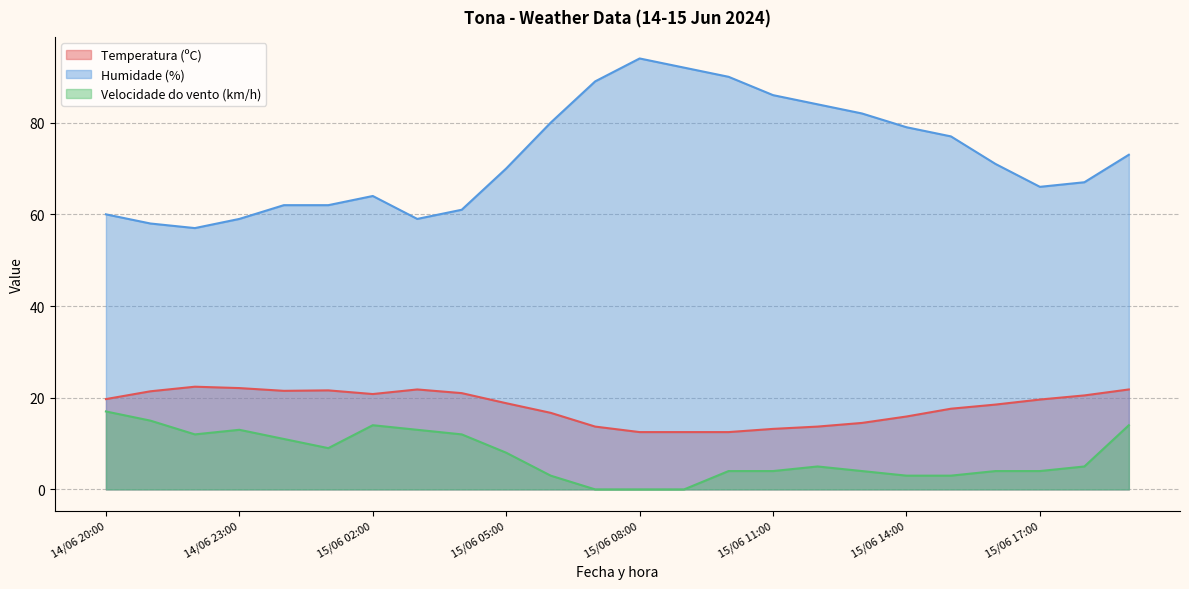

In Temperatura (ºC), how many points are lower than both neighbors (excluding endpoints)?

2